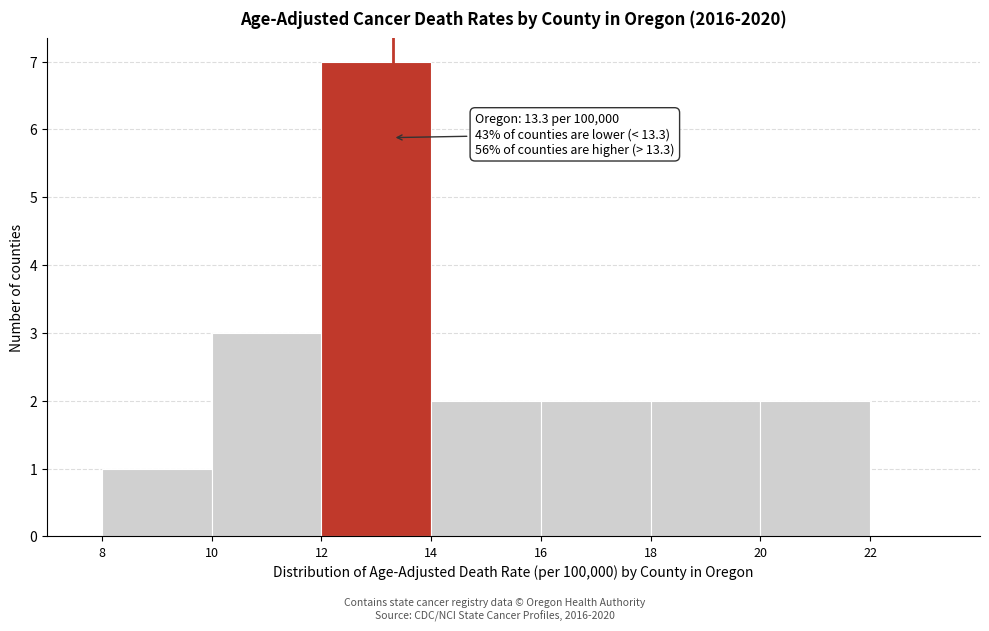

Over which range of the x-axis is the bar tallest?

12 to 14